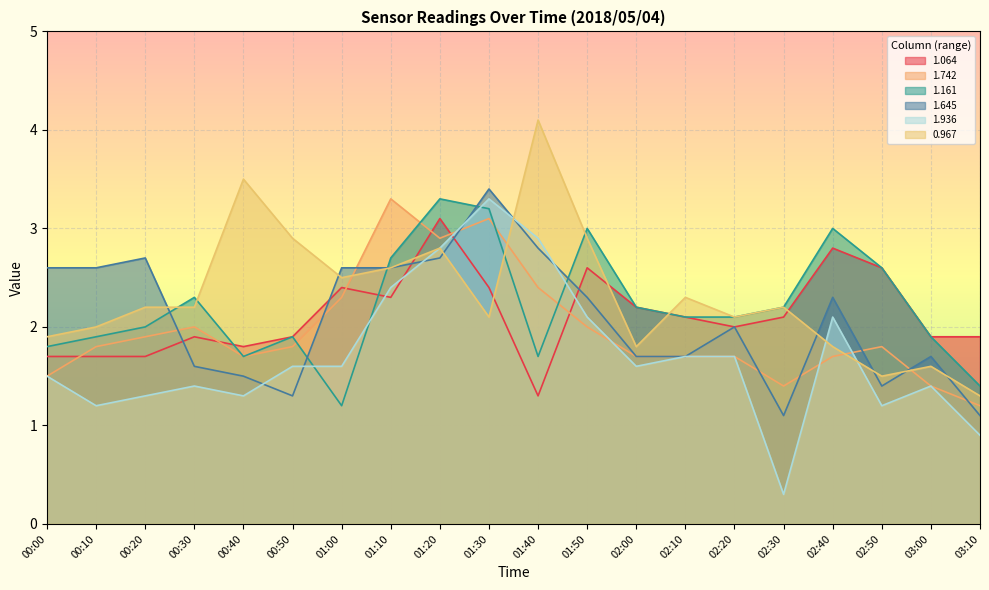

At which category does 1.645 reach its first local peak?

00:20